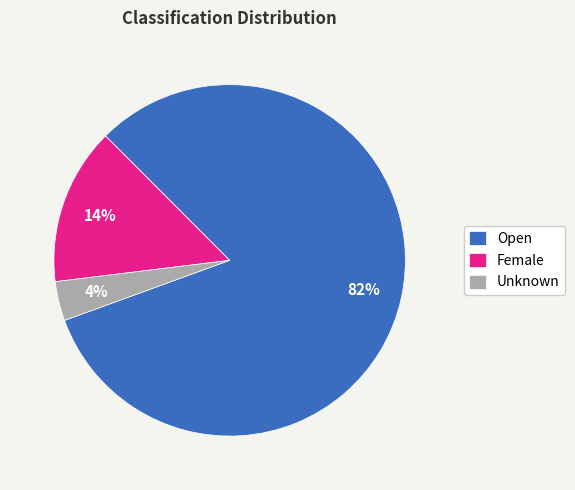

Count the number of slices in the pie.

3